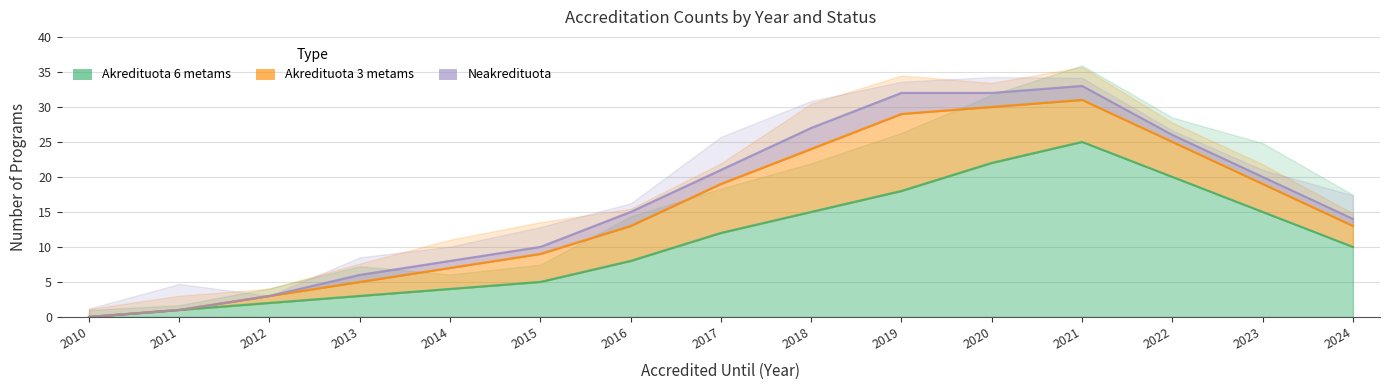

What is the highest value of the Akredituota 6 metams series?

25